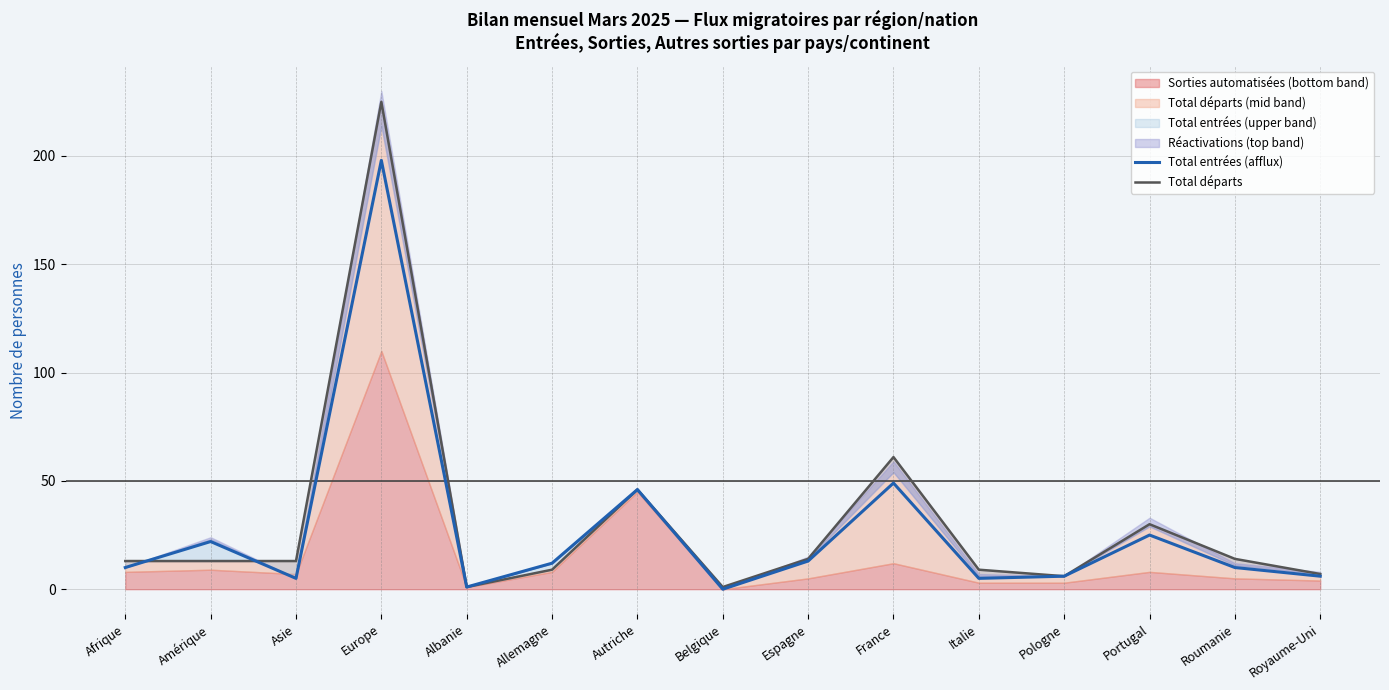

What is the approximate value of Total entrées (afflux) at Portugal?

25